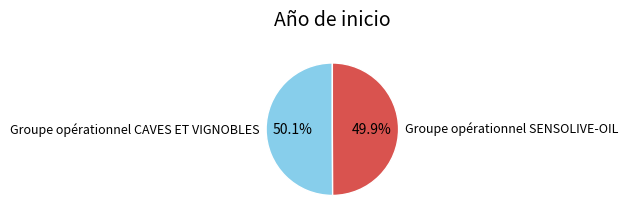

What is the total percentage of Groupe opérationnel CAVES ET VIGNOBLES and Groupe opérationnel SENSOLIVE-OIL?

100.0%